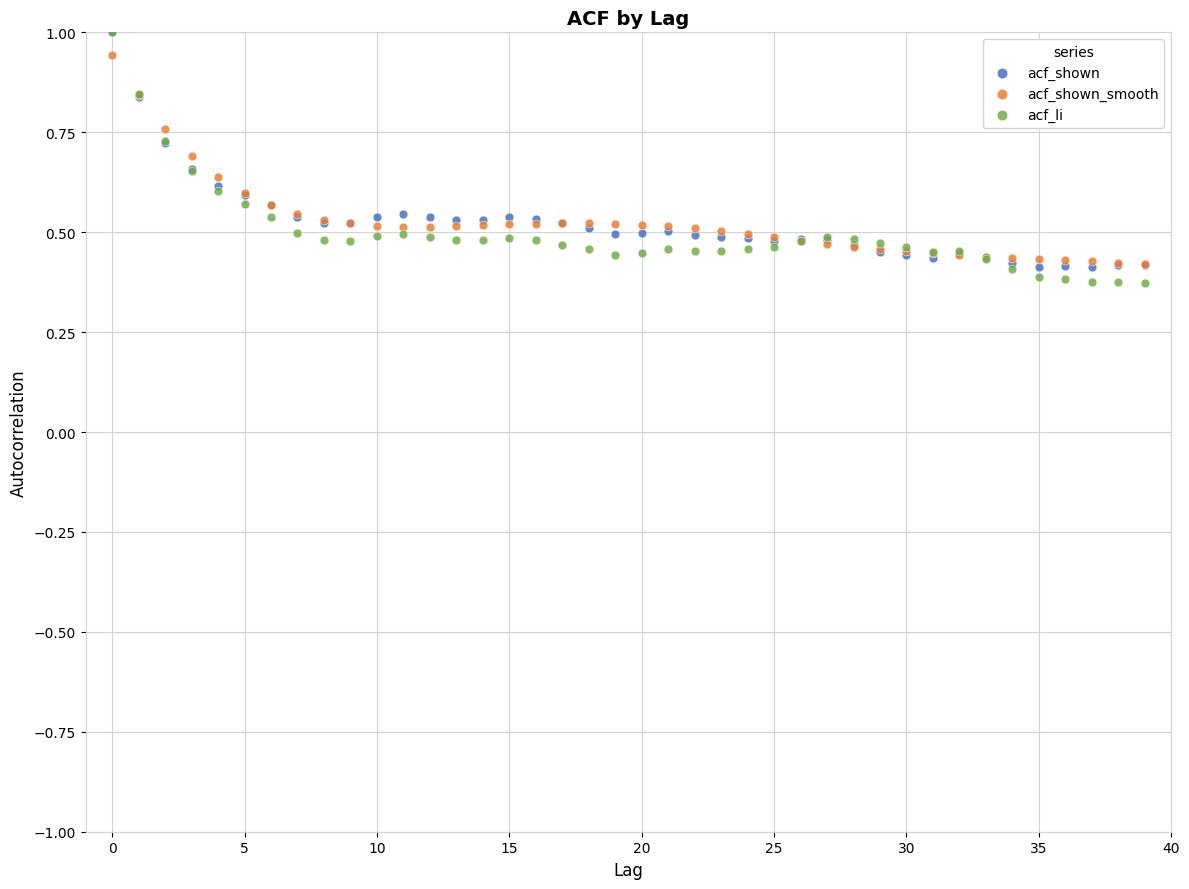

Which series has the largest Y range (max minus min)?

acf_li